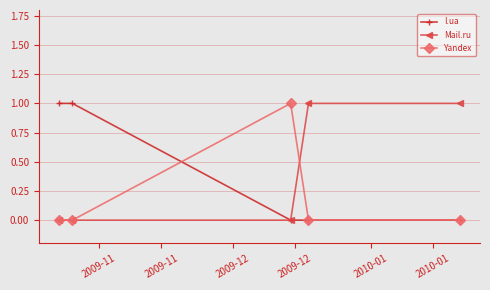

How many interior local peaks does the Yandex series have?

1